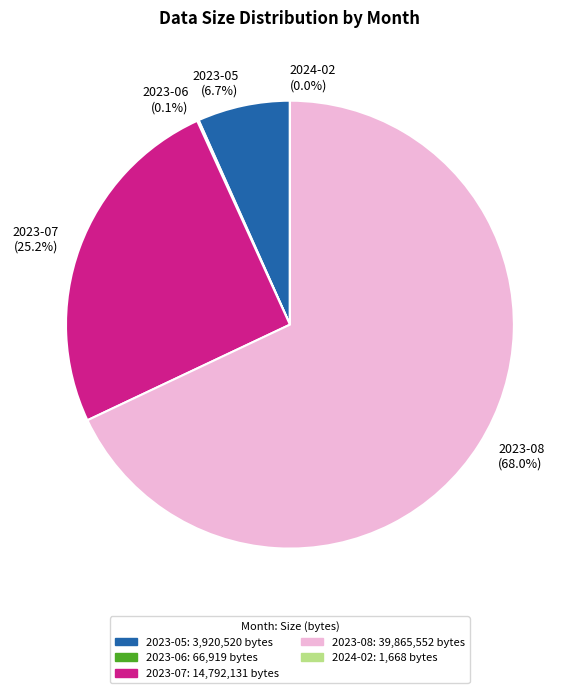

To the nearest percent, what portion does 2023-05 represent?

7%